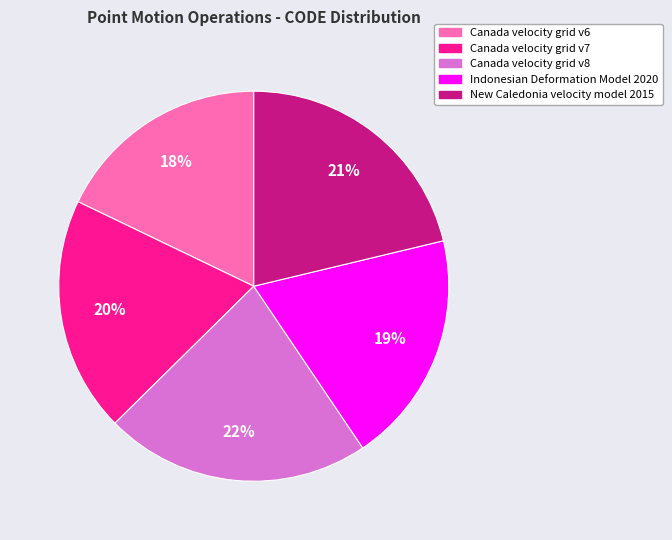

Is there a majority slice in this chart?

No